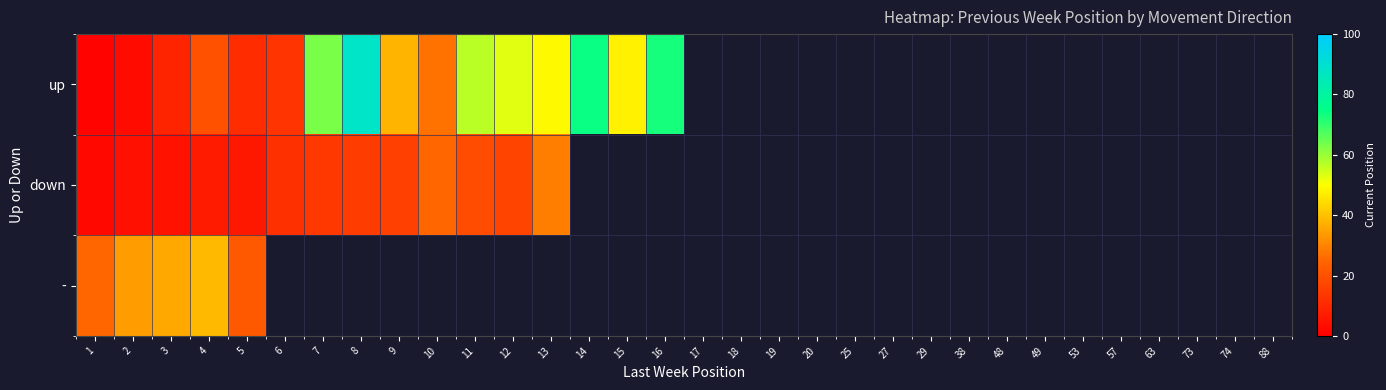

What is the difference between the highest and lowest values at 3?

31.0